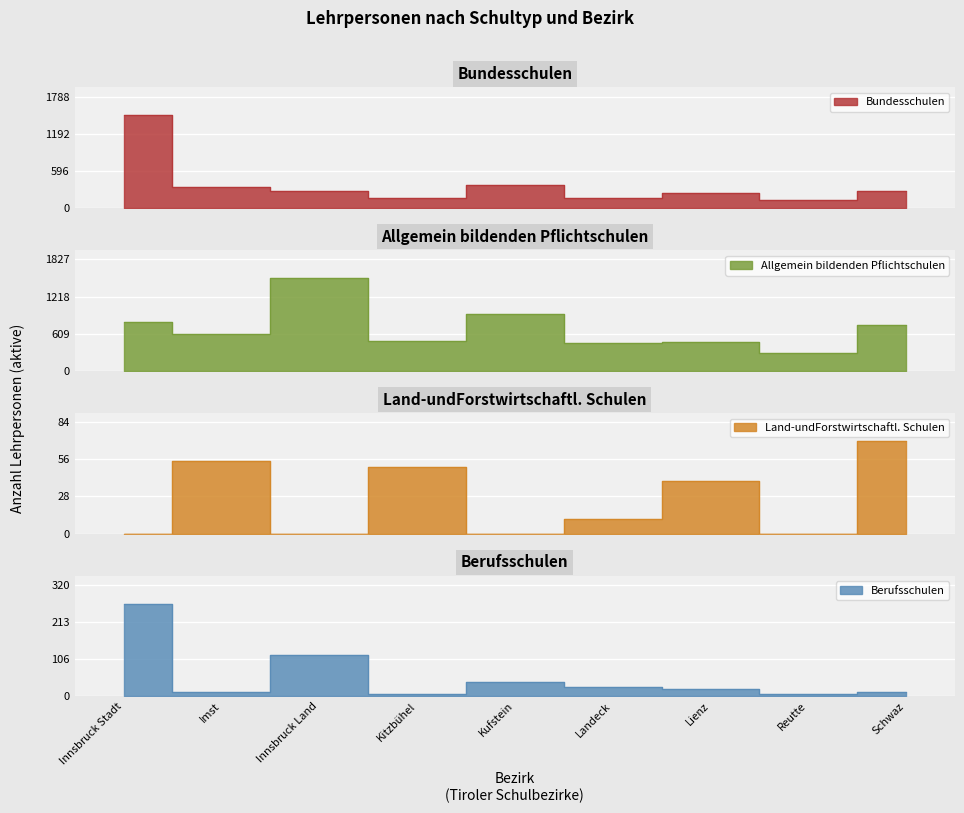

What is the label of the 3rd point from the left?

Innsbruck Land